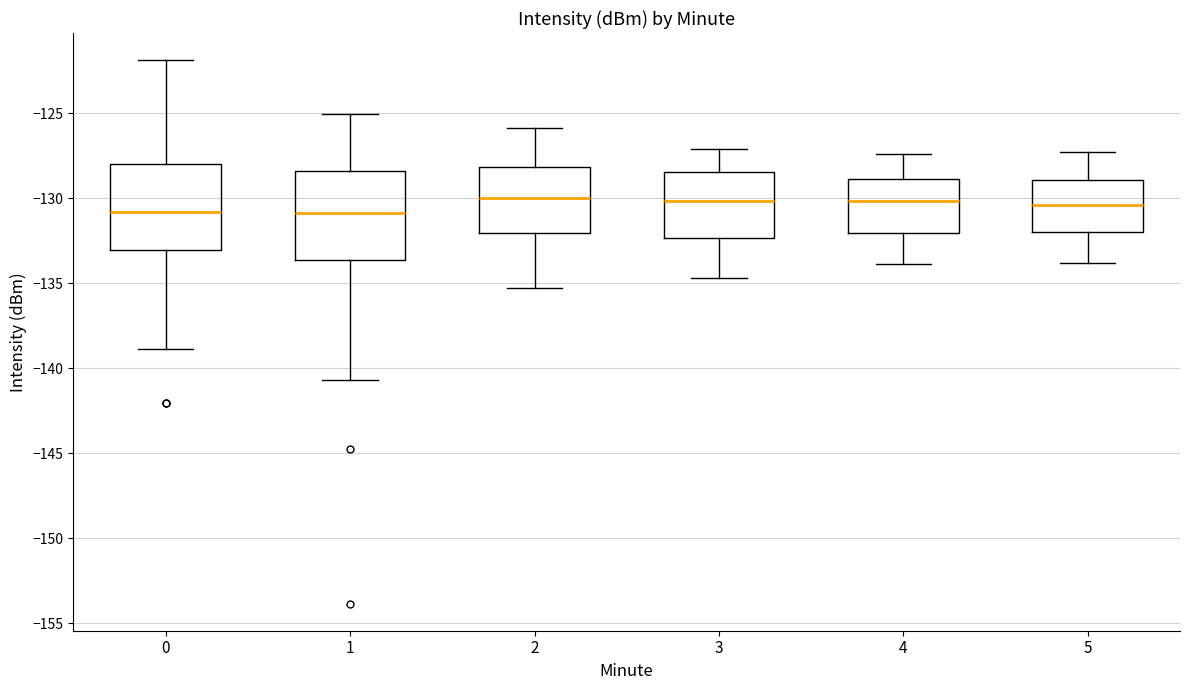

Where is the upper edge of the box at x = 4 on the y-axis? The values are not printed on the chart, so give them approximately, as read against the axis.

-129.0